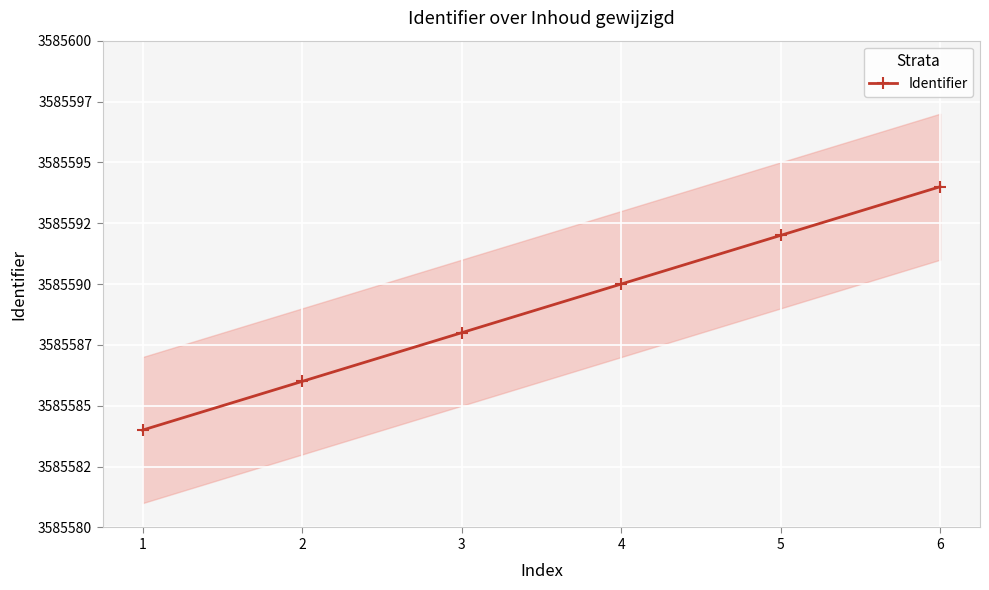

Reading left to right, transcribe all the data shown in this chart.

3585584	3585586	3585588	3585590	3585592	3585594